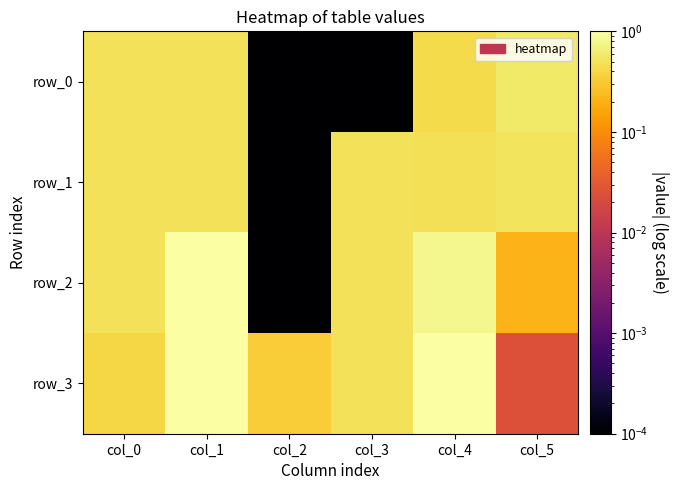

Reading right to left, what are all the values shown in this chart?

row_0: 0.6	0.4	0.0	0.0	0.5	0.5
row_1: 0.5	0.5	0.5	0.0	0.5	0.5
row_2: 0.2	0.8	0.5	0.0	1.9	0.5
row_3: 0.0	1.0	0.5	0.3	1.5	0.4